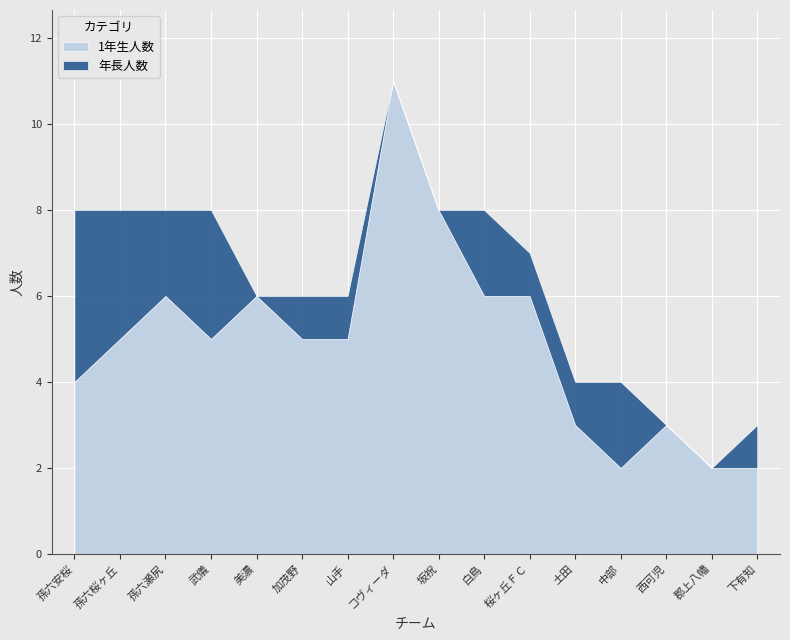

Is the value of 年長人数 at 桜ヶ丘ＦＣ greater than the value of 1年生人数 at 西可児?

No